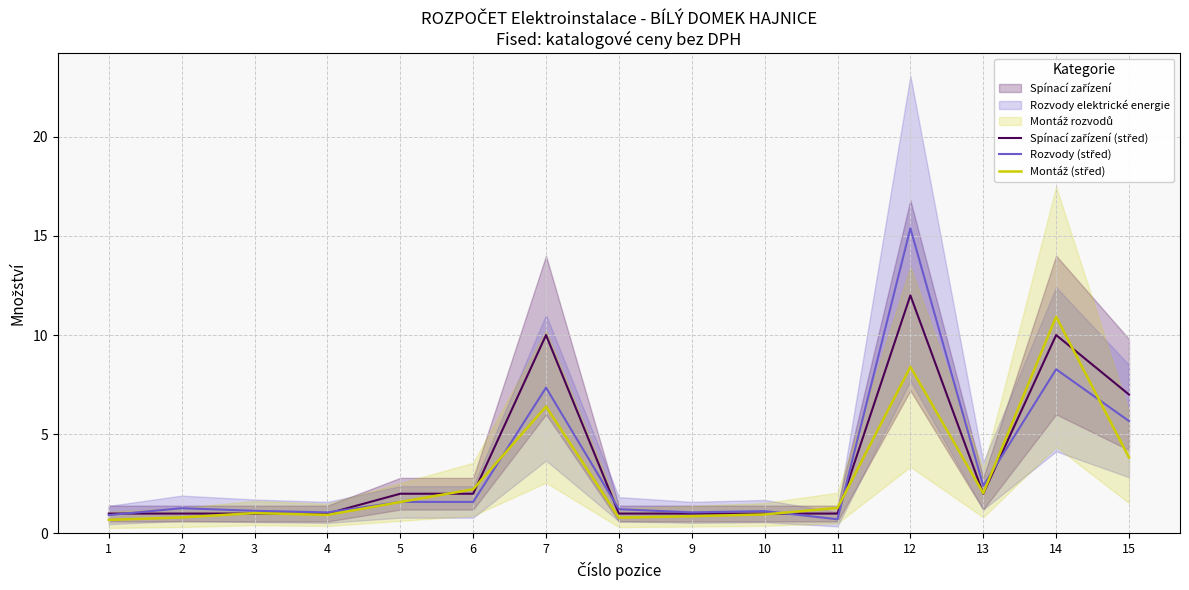

The value of Rozvody (střed) at 12 is 4.6. True or false?

False